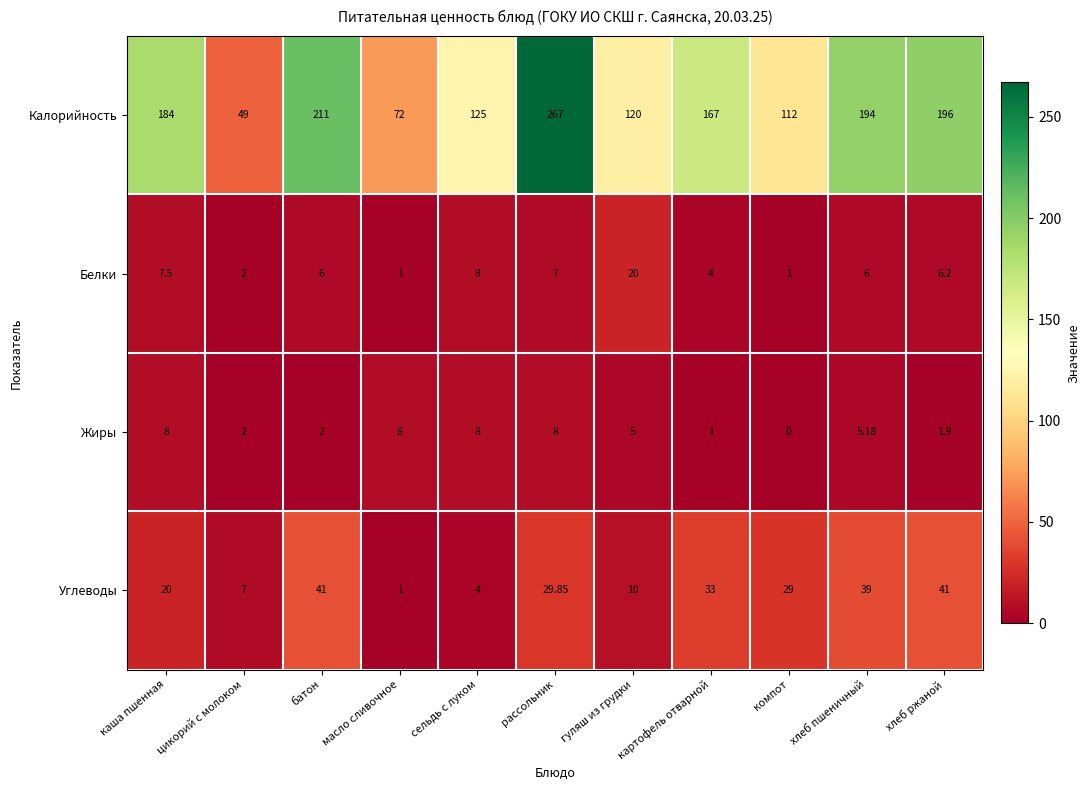

Which category has the lowest value in the Углеводы series?

масло сливочное